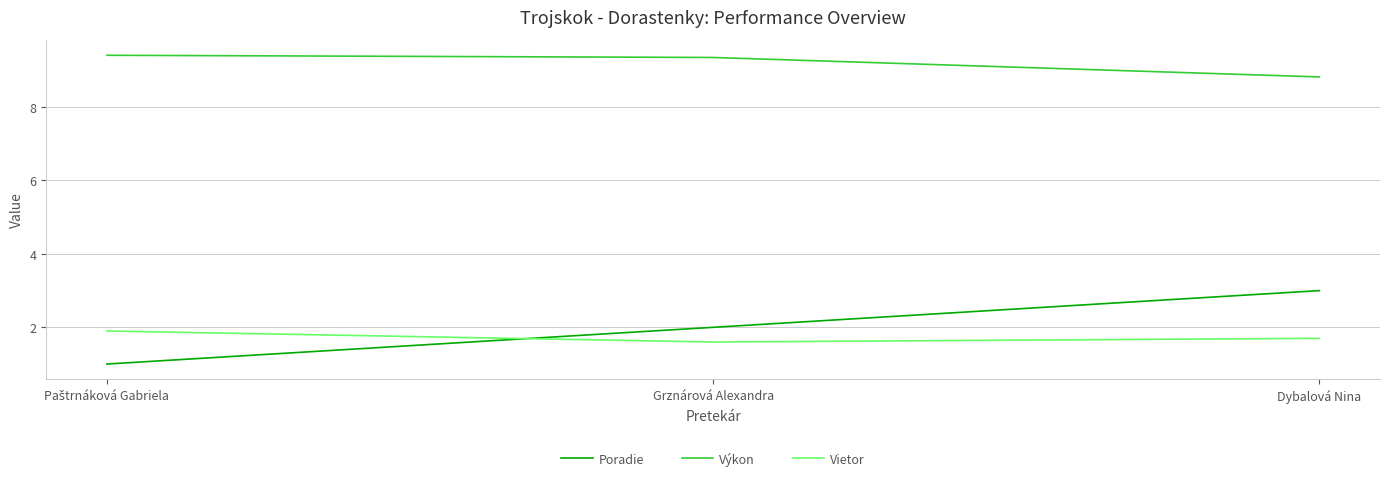

What is the difference between the maximum and minimum values in the Poradie series?

2.0